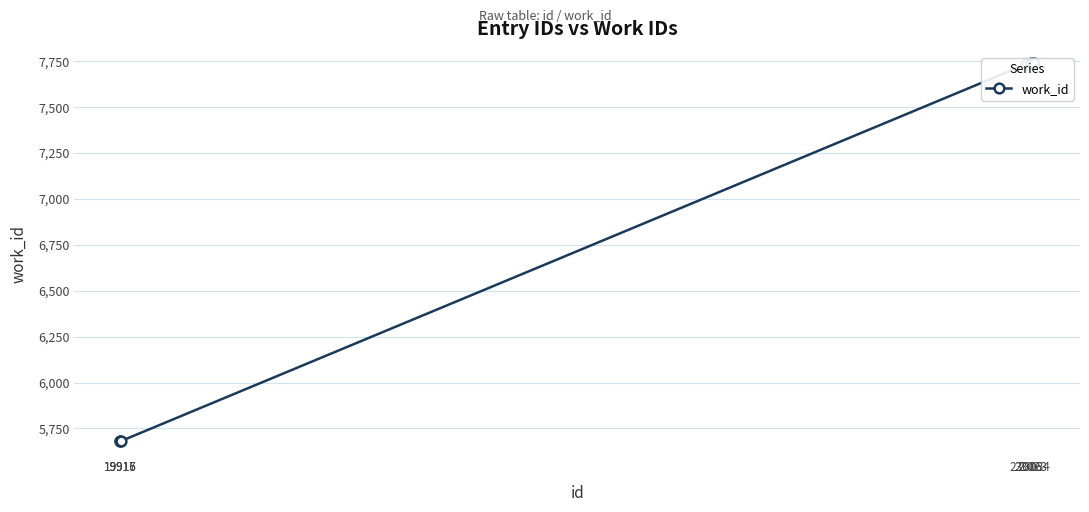

What is the value of the 3rd point from the left?

5681